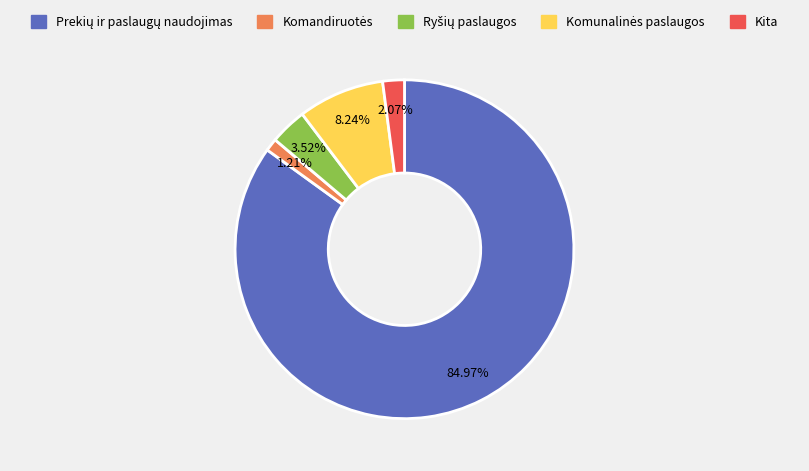

Is there any slice that represents more than half of the pie?

Yes